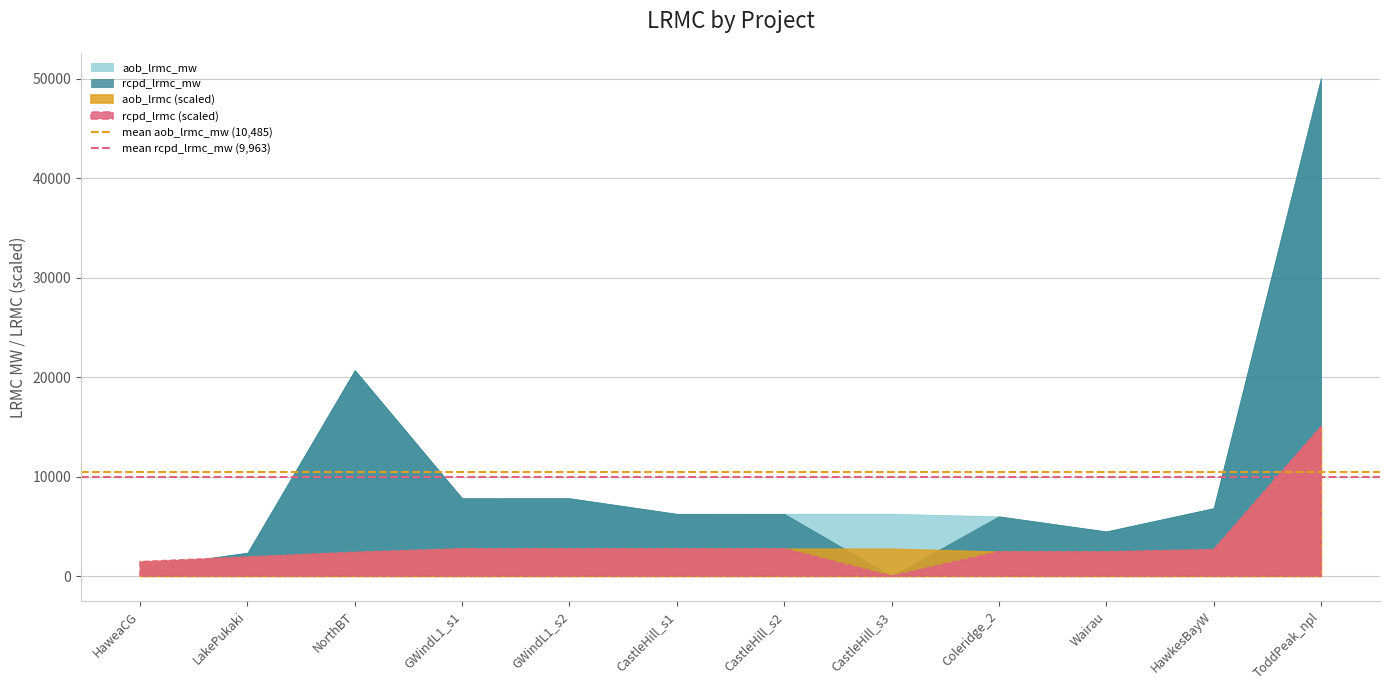

Read the mean aob_lrmc_mw (10,485) value at LakePukaki.

10485.2